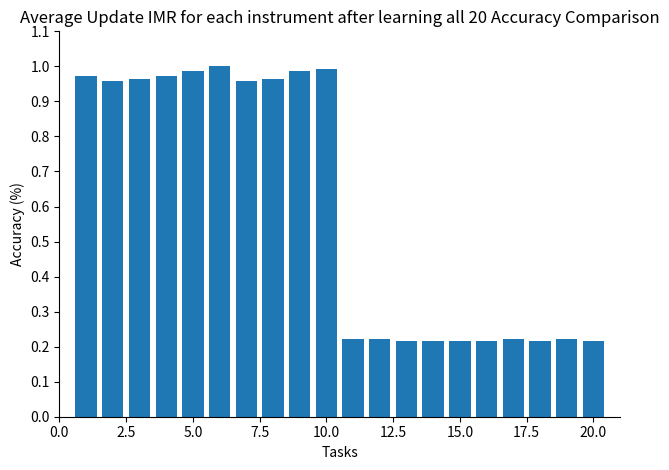

What is the average value?

0.6